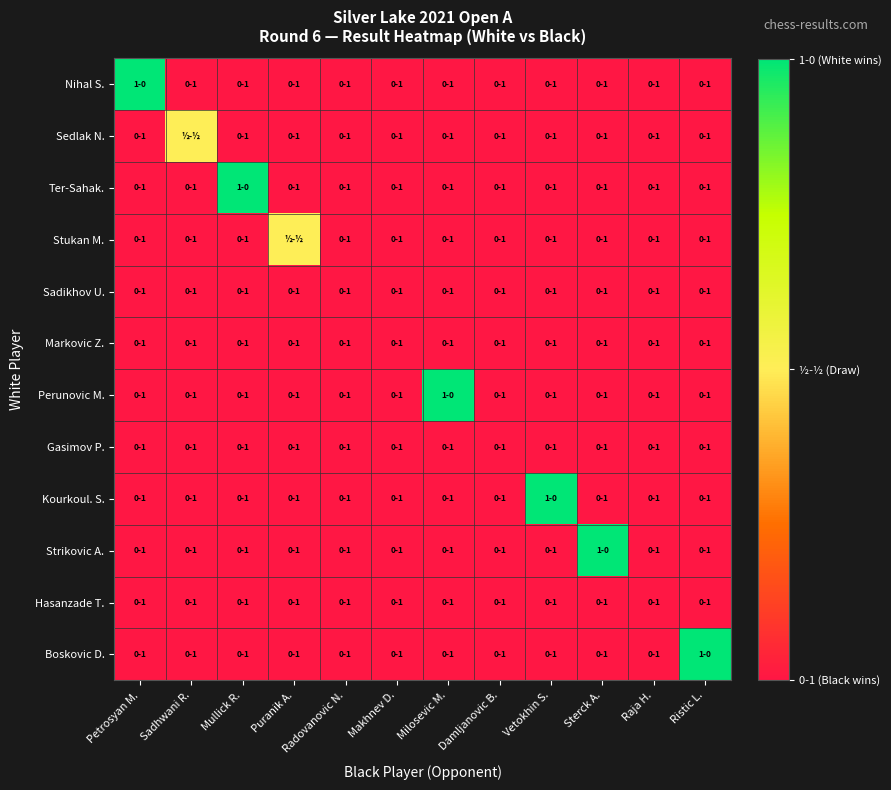

At which category is the sum across all series the highest?

Petrosyan M.